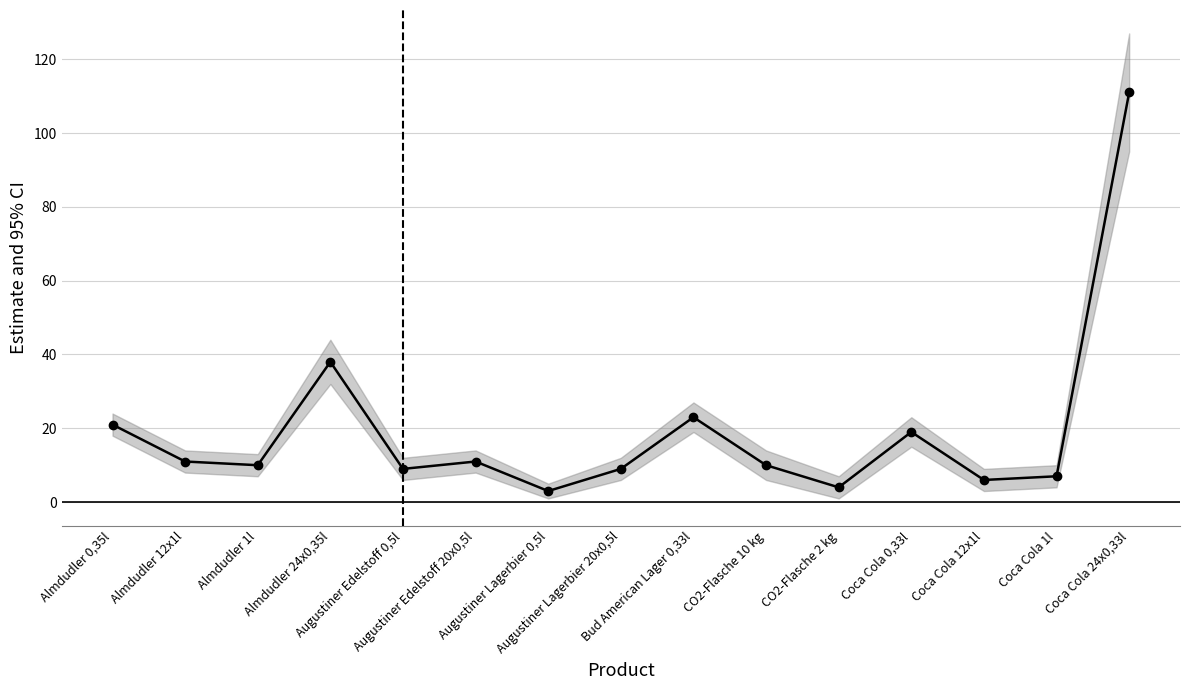

Rank the categories by value from lowest to highest.

Augustiner Lagerbier 0,5l, CO2-Flasche 2 kg, Coca Cola 12x1l, Coca Cola 1l, Augustiner Edelstoff 0,5l, Augustiner Lagerbier 20x0,5l, Almdudler 1l, CO2-Flasche 10 kg, Almdudler 12x1l, Augustiner Edelstoff 20x0,5l, Coca Cola 0,33l, Almdudler 0,35l, Bud American Lager 0,33l, Almdudler 24x0,35l, Coca Cola 24x0,33l